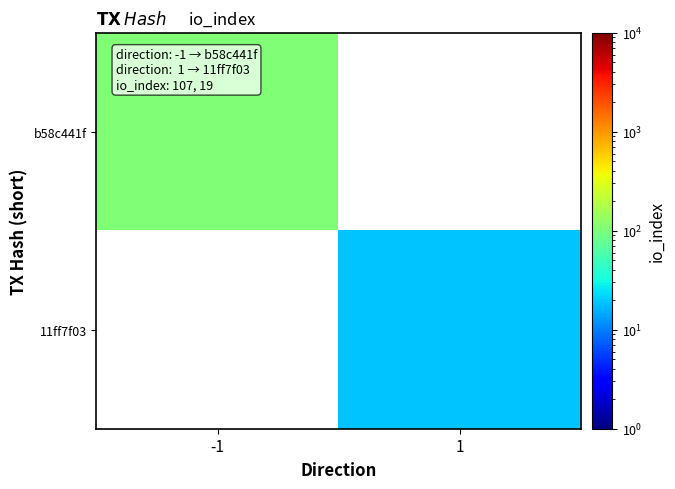

Is it true that 11ff7f03 equals 19.0 at 1?

True